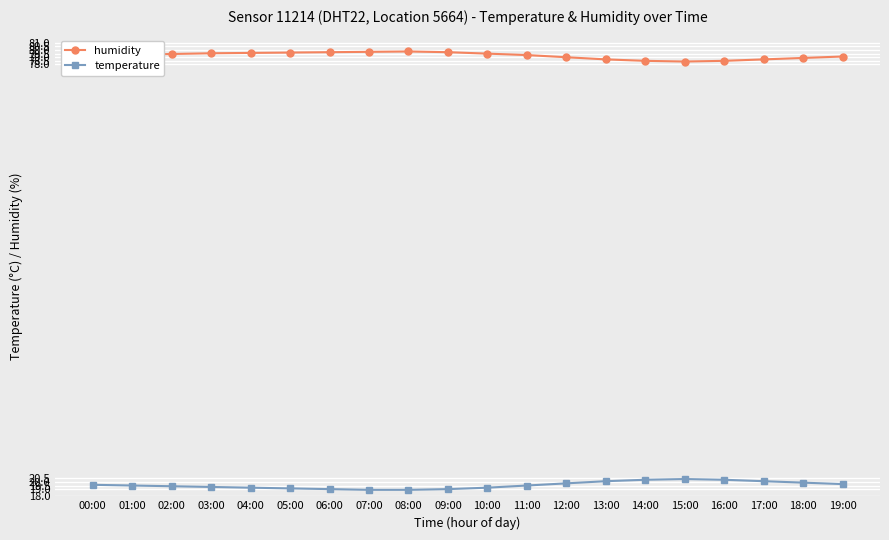

Is it true that humidity equals 37.9 at 15:00?

False